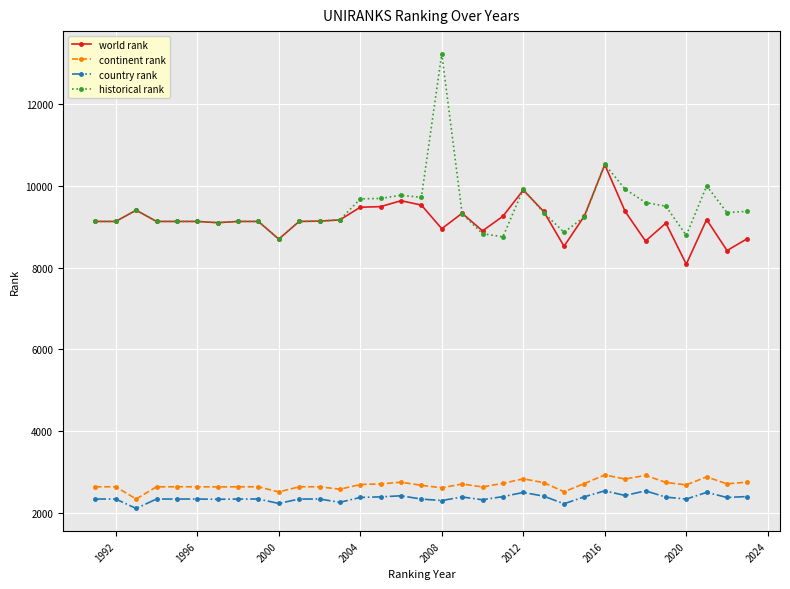

At how many categories does at least one series exceed 5411?

33